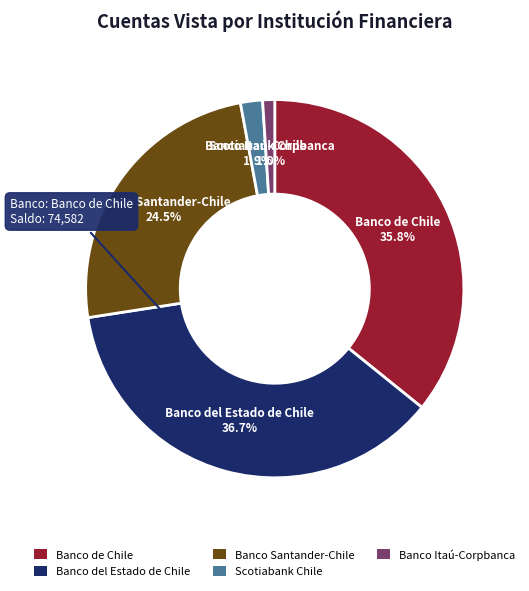

Is Banco Santander-Chile the majority of the pie?

No